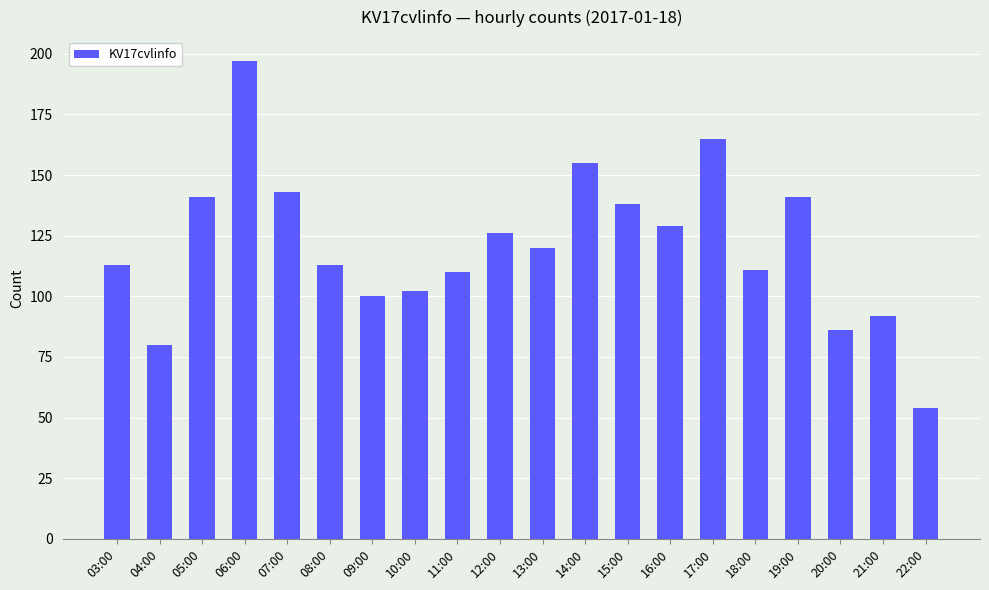

At which label does the data first exceed 120?

05:00